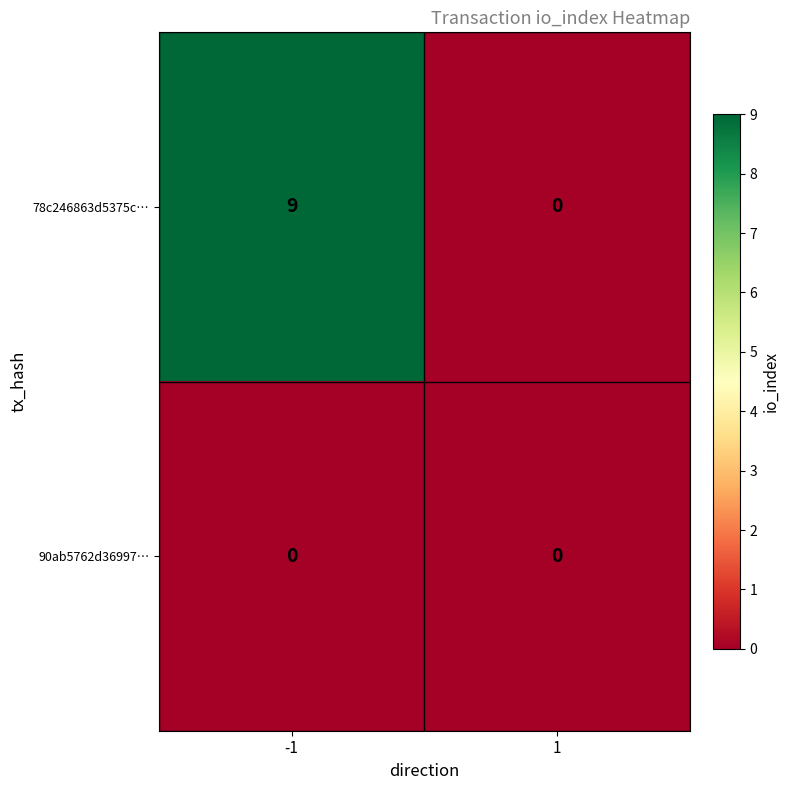

What is the difference between the highest and lowest values at -1?

9